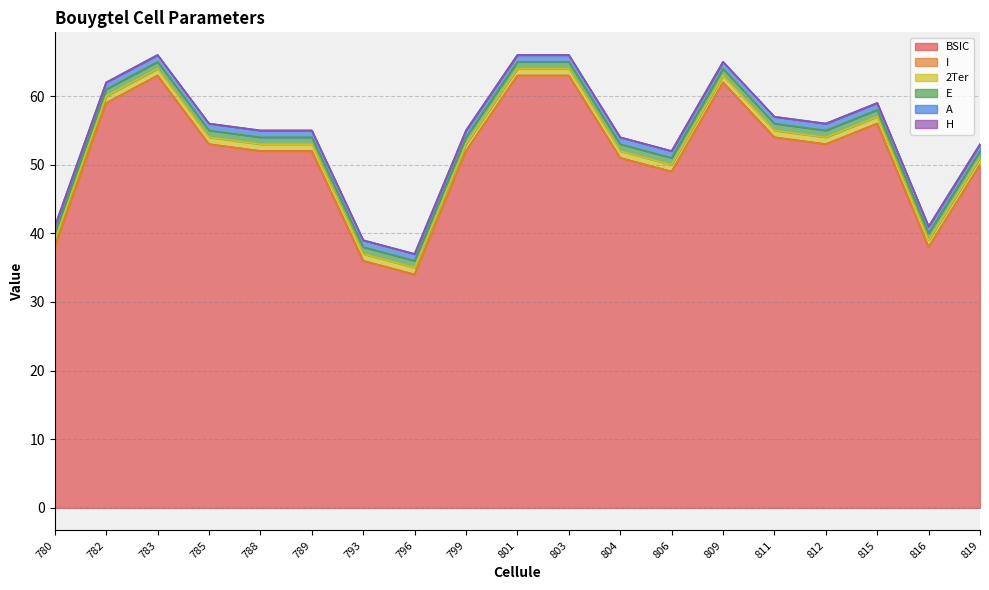

List the labels in order of I value, largest first.

780, 782, 783, 785, 788, 789, 793, 796, 799, 801, 803, 804, 806, 809, 811, 812, 815, 816, 819